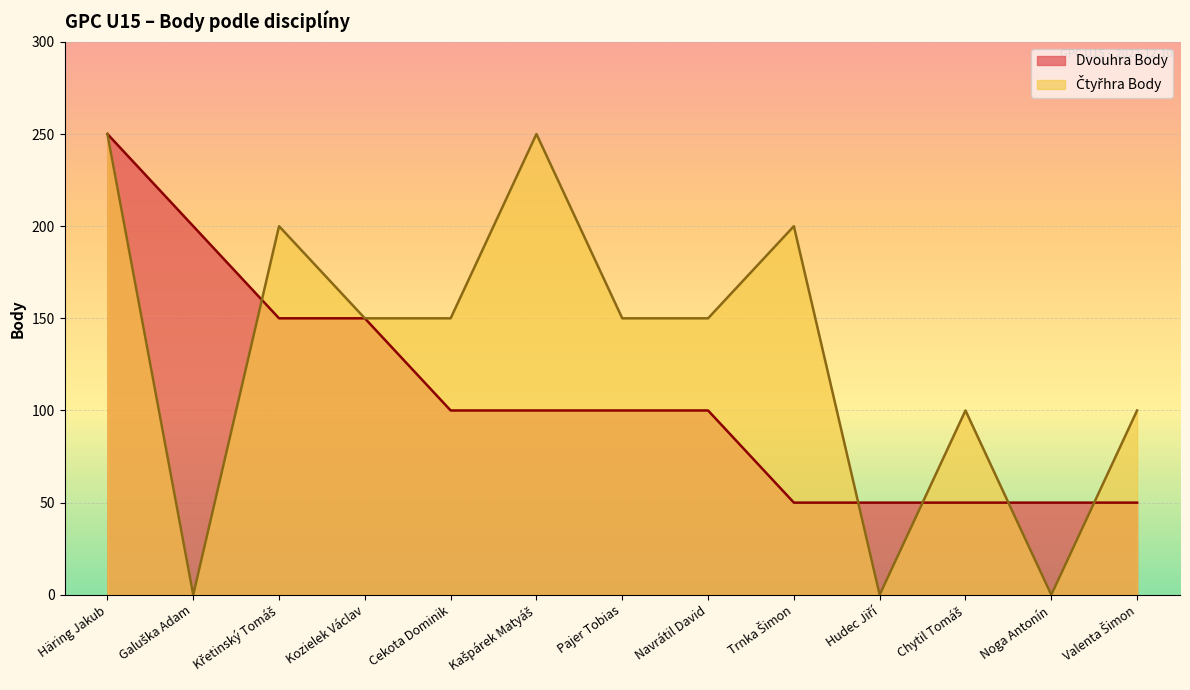

List the labels in order of Dvouhra Body value, smallest first.

Trnka Šimon, Hudec Jiří, Chytil Tomáš, Noga Antonín, Valenta Šimon, Cekota Dominik, Kašpárek Matyáš, Pajer Tobias, Navrátil David, Křetinský Tomáš, Kozielek Václav, Galuška Adam, Häring Jakub